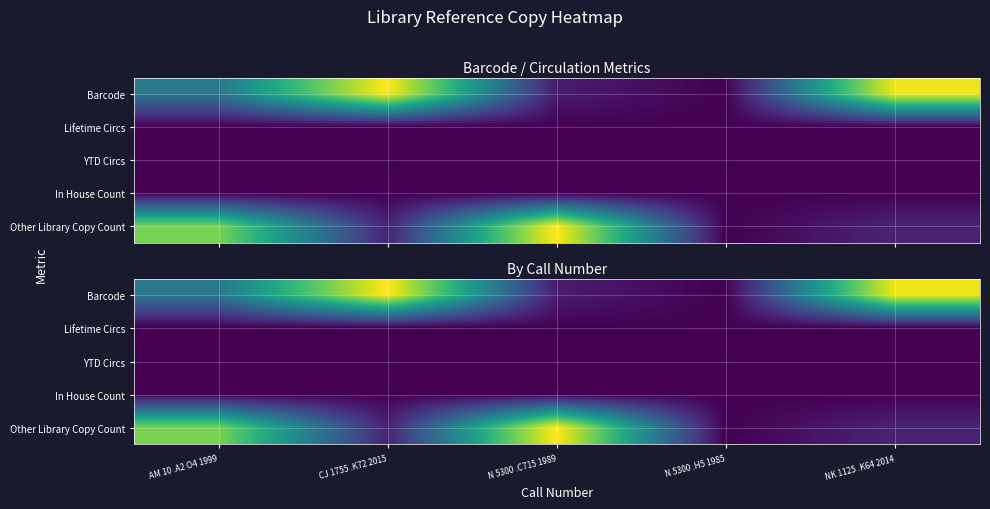

What is the total value across all series at AM 10 .A2 O4 1999?

1.2